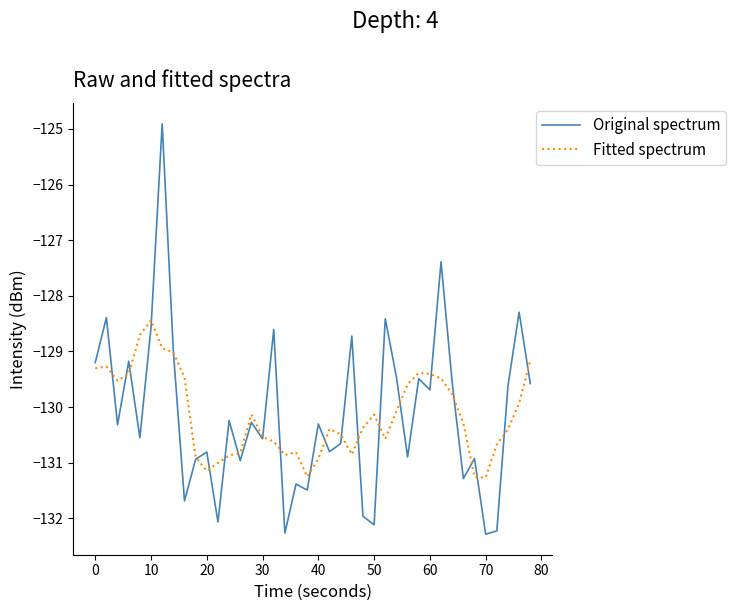

True or false: Fitted spectrum has more than 0 points higher than both neighbors.

True